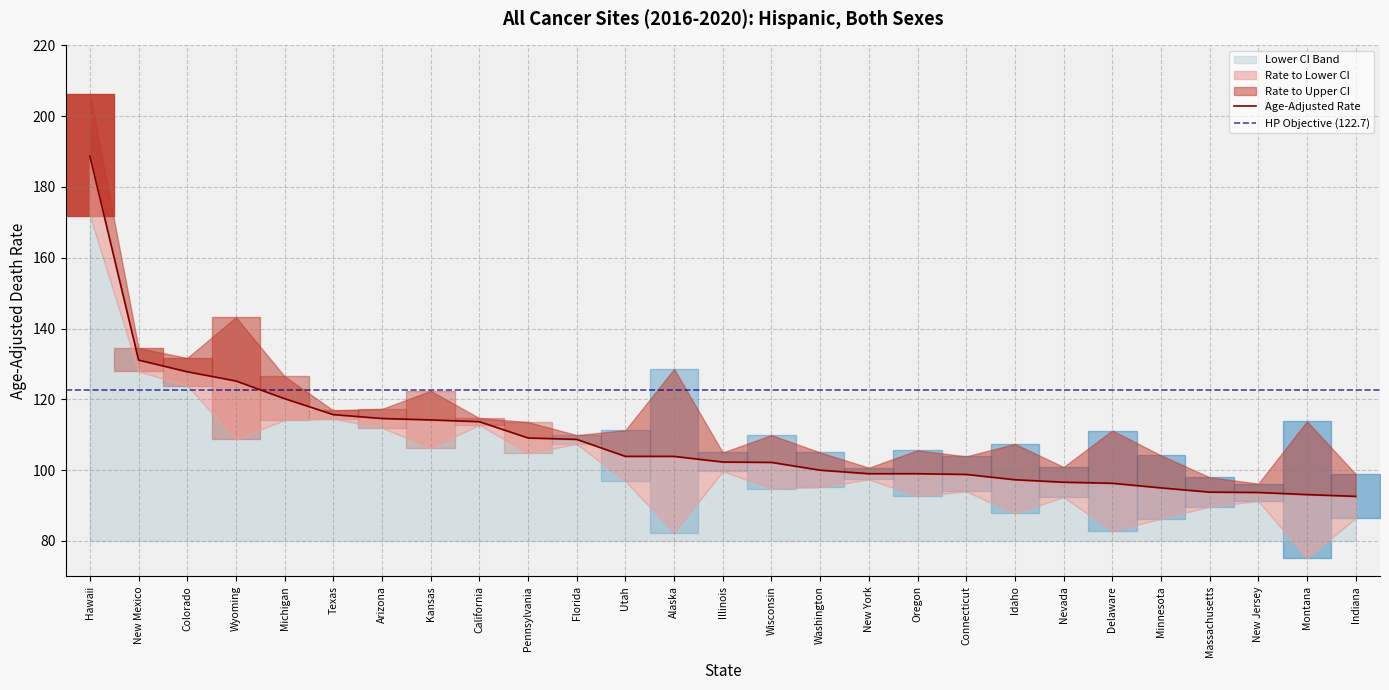

True or false: Upper CI and Lower CI intersect in this chart.

False